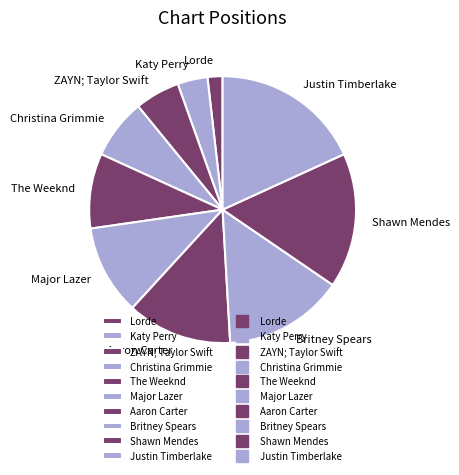

How many slices are in this pie chart?

10